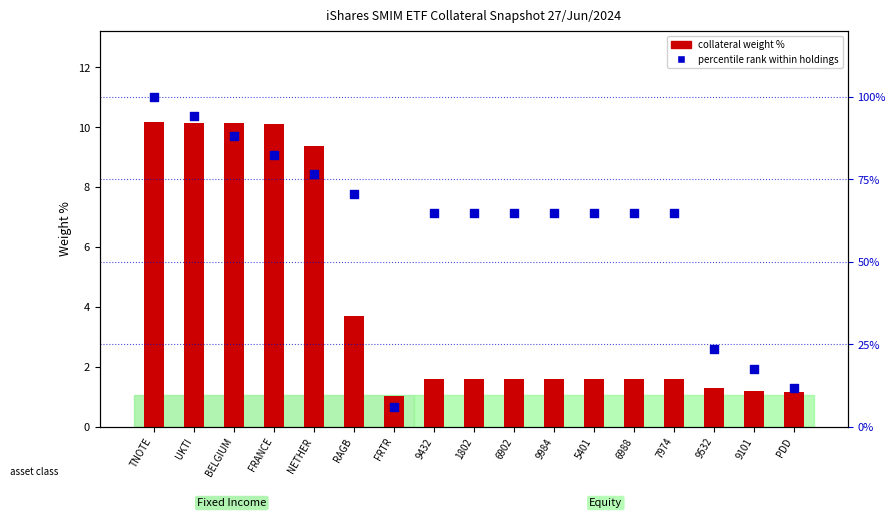

Between TNOTE and NETHER, which is larger?

TNOTE